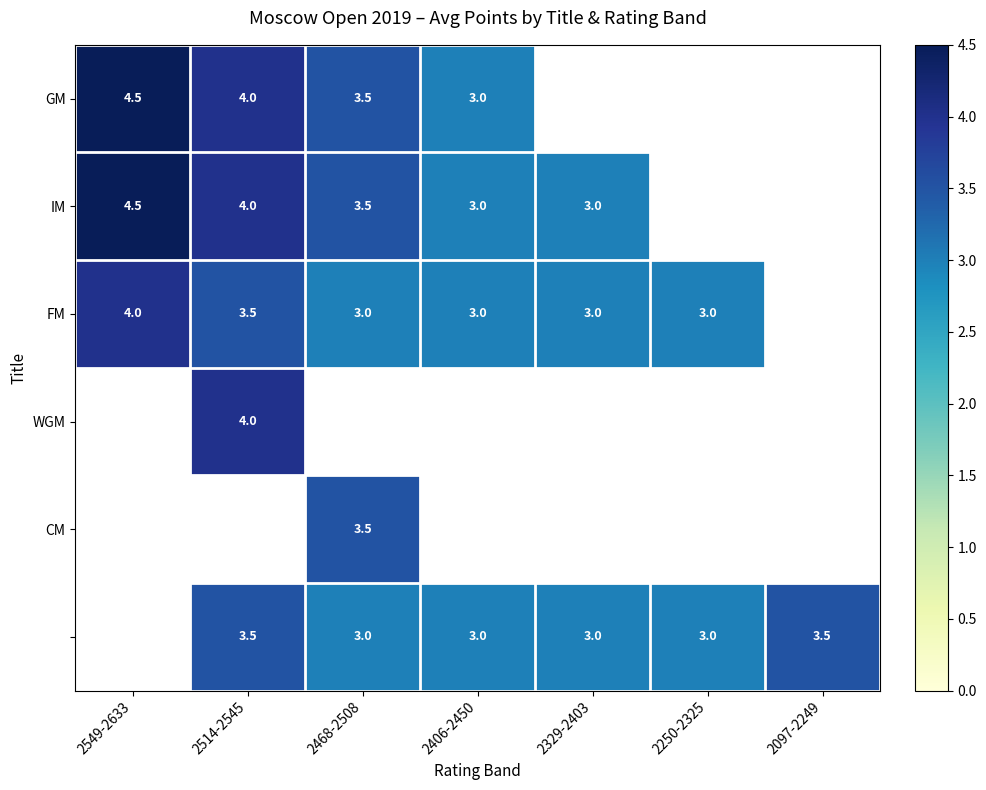

What is the difference between the FM values at 2329-2403 and 2514-2545?

0.5